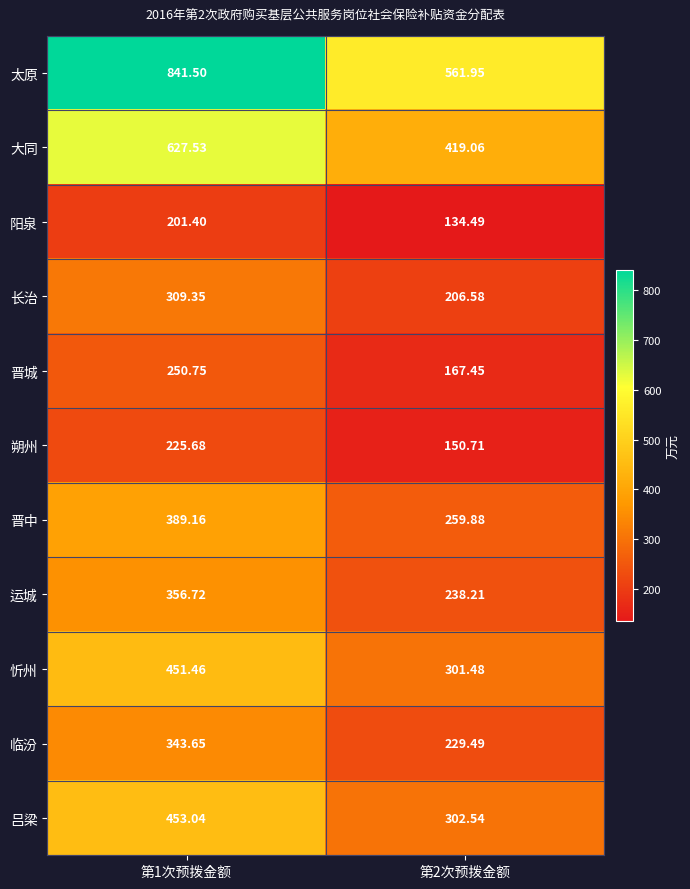

Between 第1次预拨金额 and 第2次预拨金额, which series saw the biggest shift?

太原